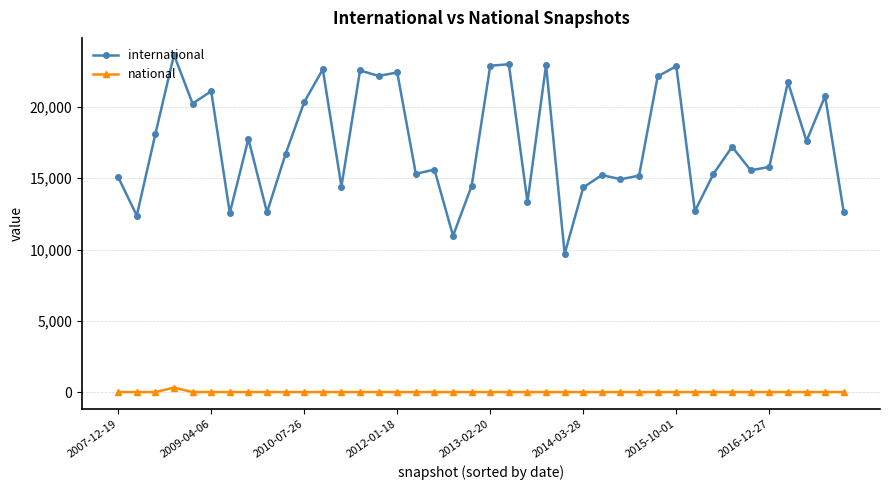

Rank the series by their average value, from highest to lowest.

international, national